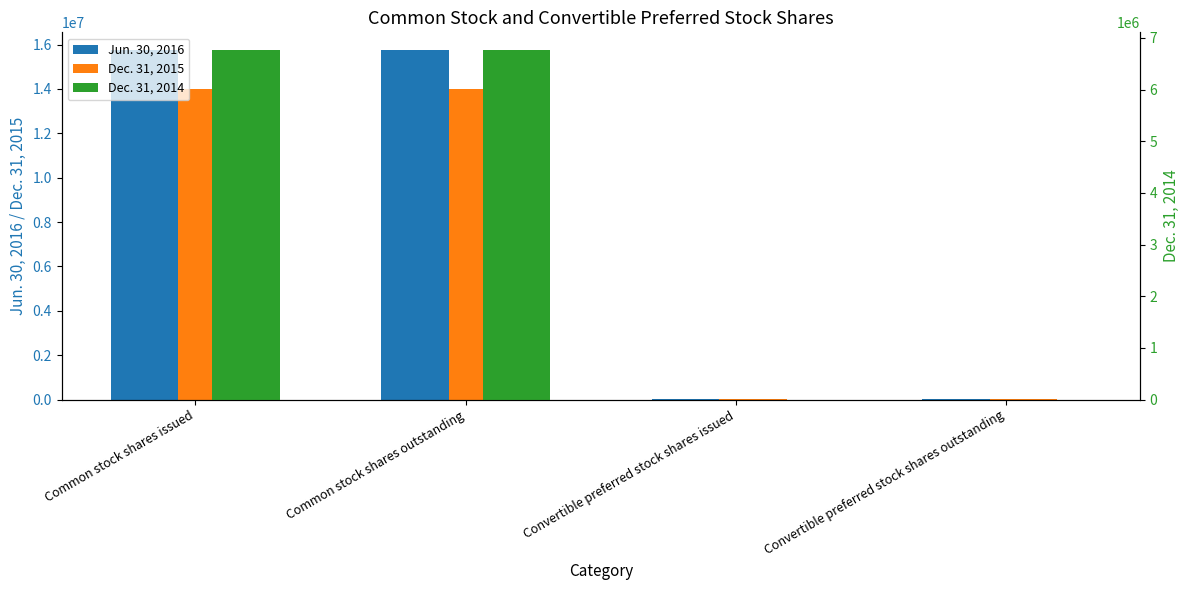

How many bars are there in each group?

3